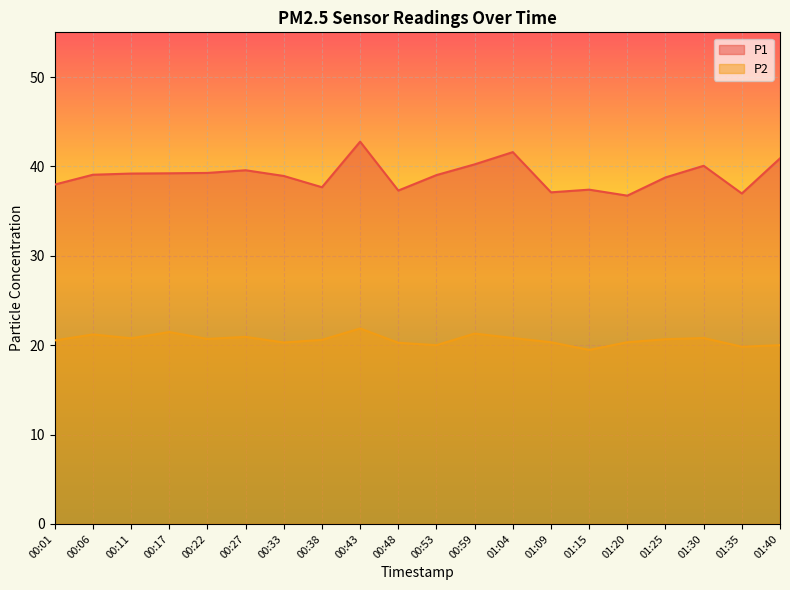

What is the value of the P1 point at the 20th from the left?

40.9